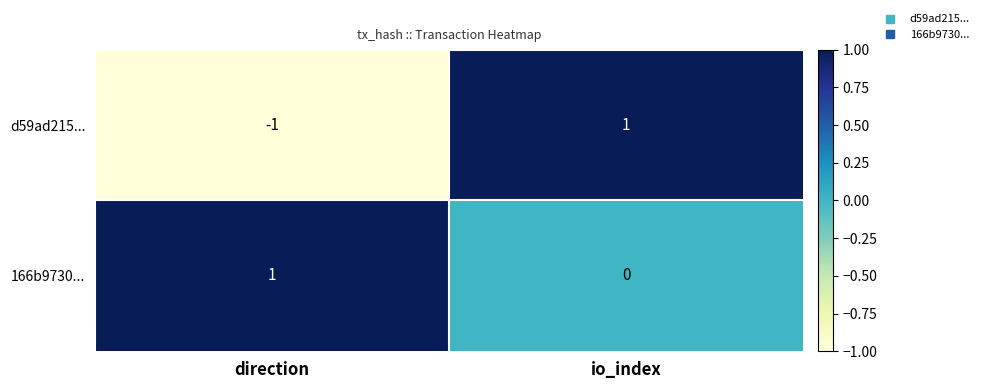

The 166b9730... series shows -1 at io_index. True or false?

False